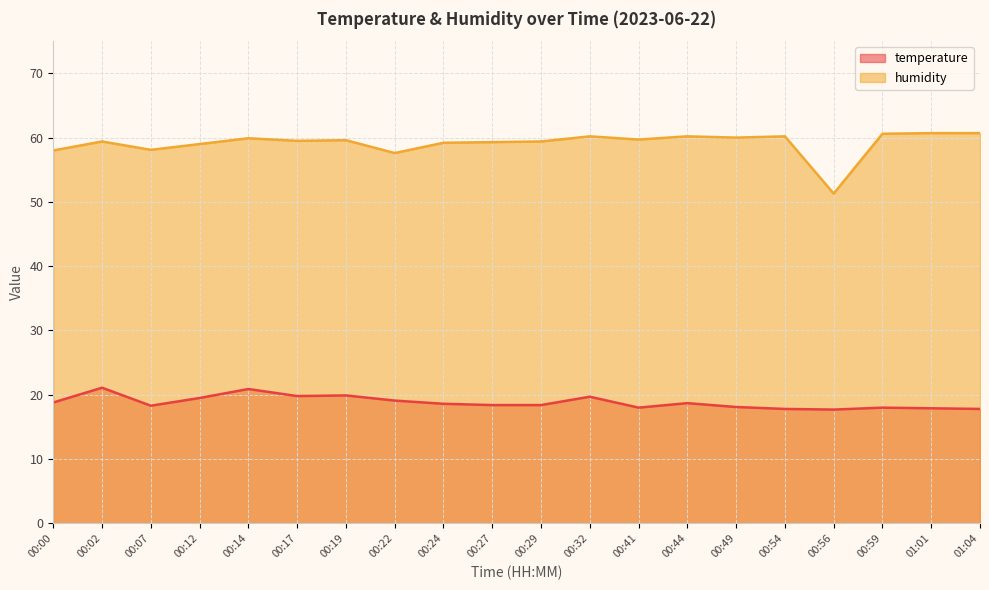

True or false: humidity and temperature cross at least once.

False